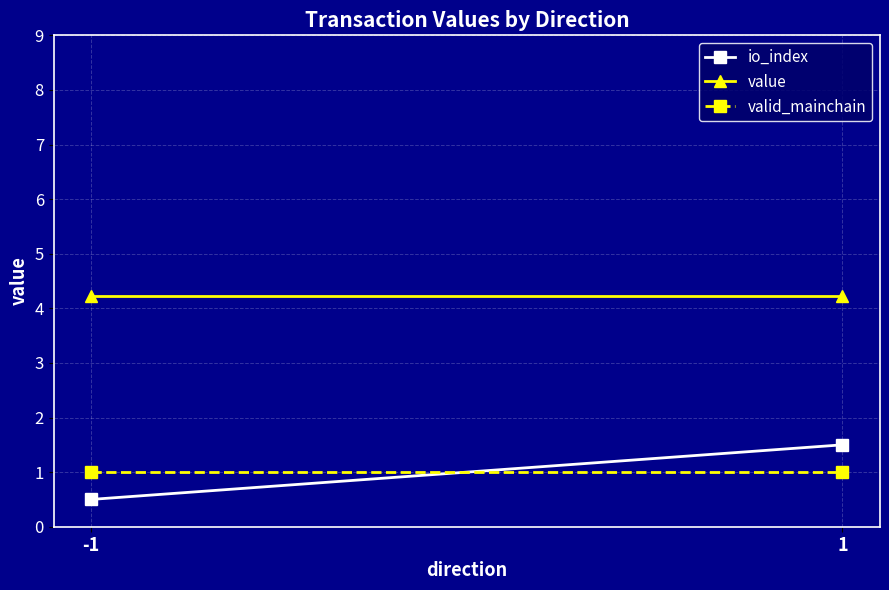

At which label does io_index reach its minimum?

-1